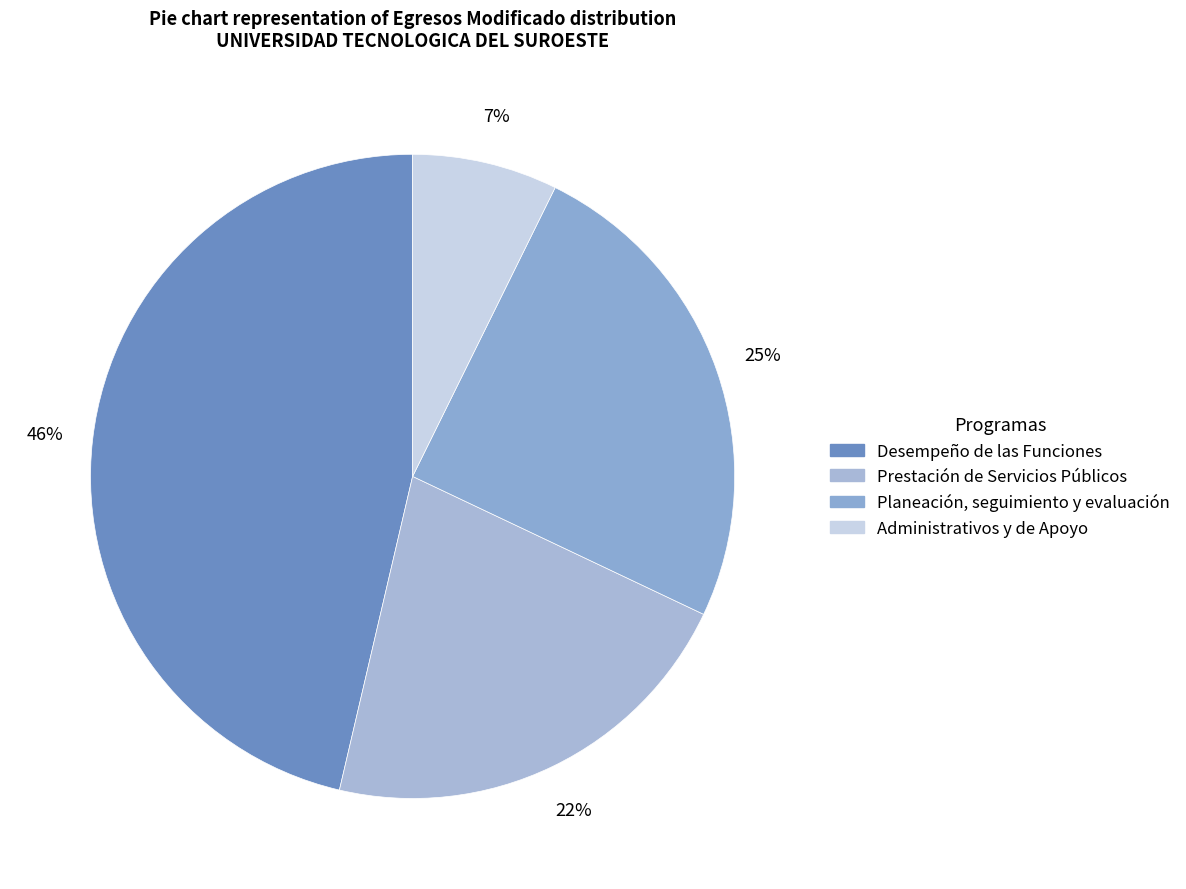

What is the ratio of the value at Planeación, seguimiento y evaluación to the value at Prestación de Servicios Públicos?

1.1